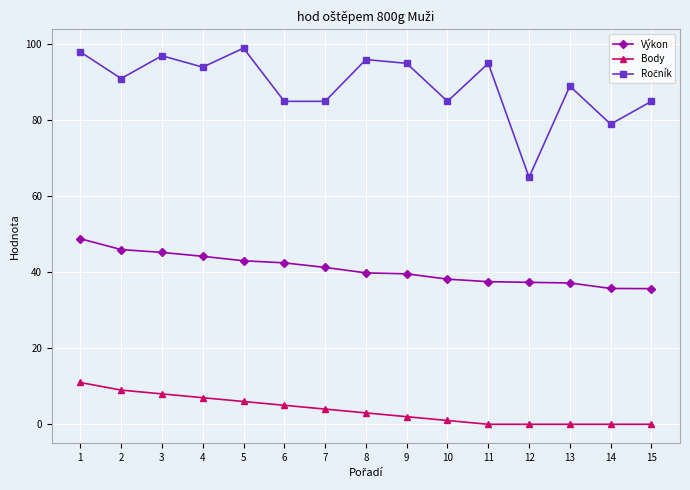

At which category is the sum across all series the highest?

1